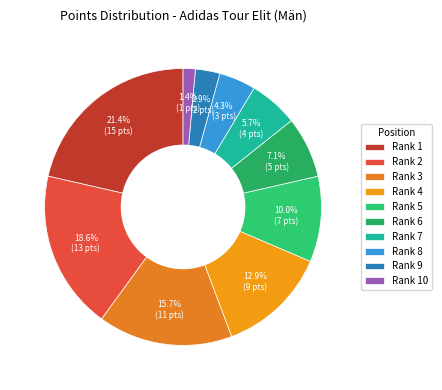

Count the number of slices in the pie.

10